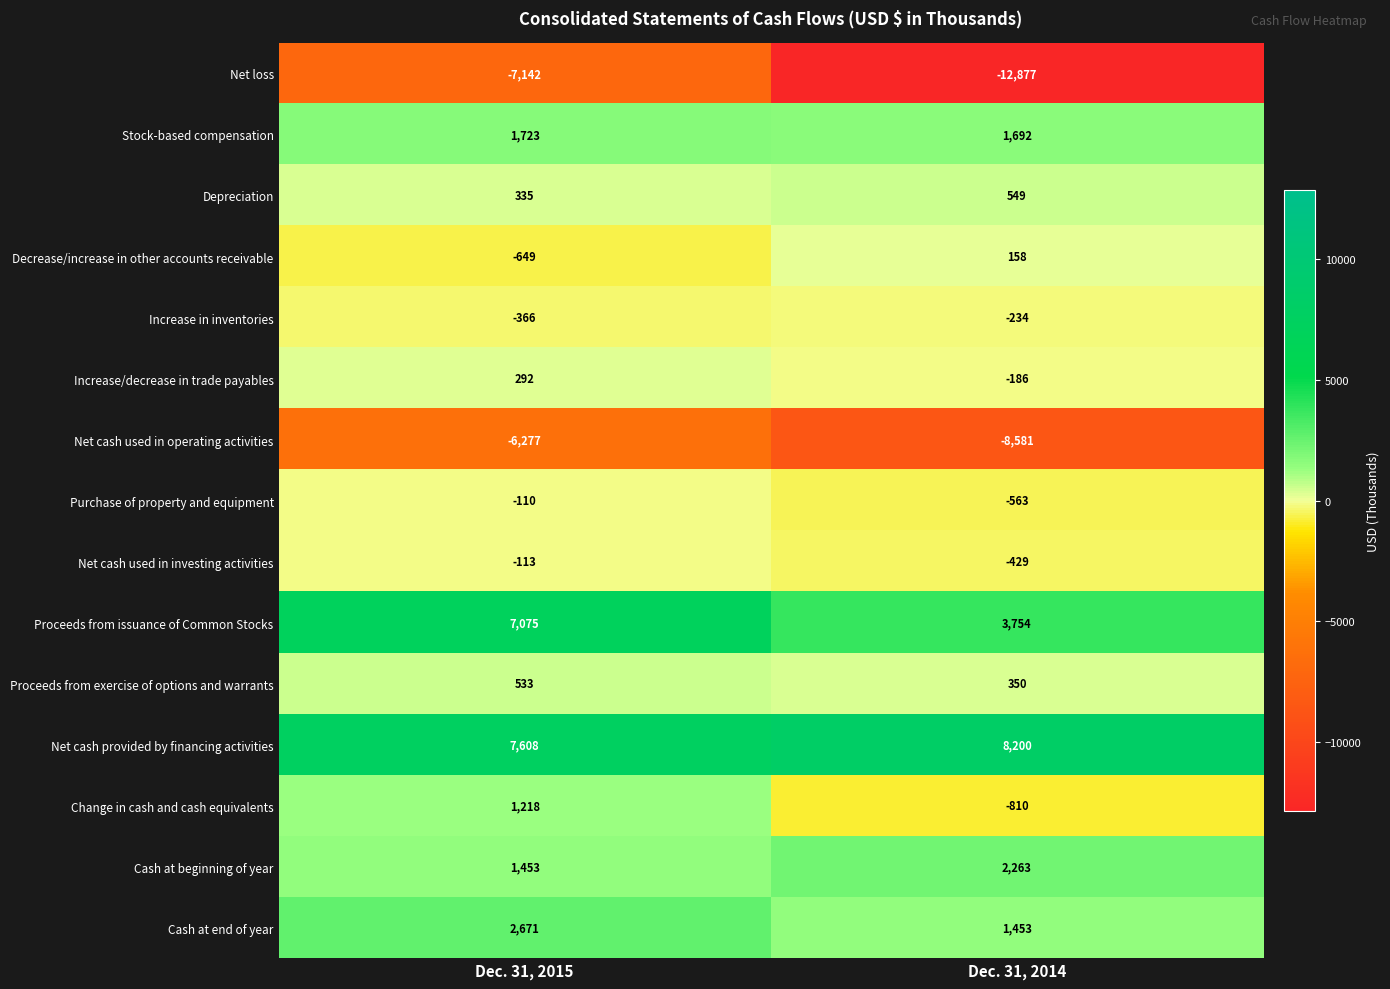

List the series in order of their peak value, highest first.

Net cash provided by financing activities, Proceeds from issuance of Common Stocks, Cash at end of year, Cash at beginning of year, Stock-based compensation, Change in cash and cash equivalents, Depreciation, Proceeds from exercise of options and warrants, Increase/decrease in trade payables, Decrease/increase in other accounts receivable, Purchase of property and equipment, Net cash used in investing activities, Increase in inventories, Net cash used in operating activities, Net loss